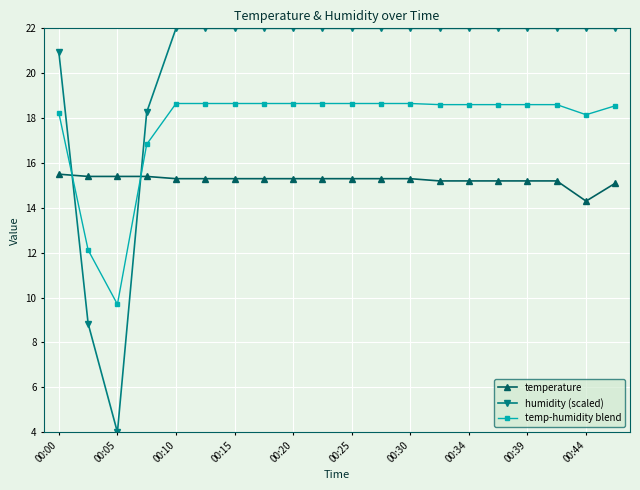

Which series has the widest spread of values?

humidity (scaled)